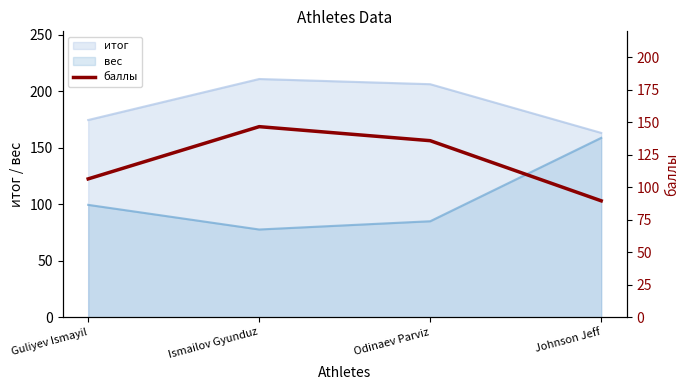

What is the lowest value of the итог series?

163.2